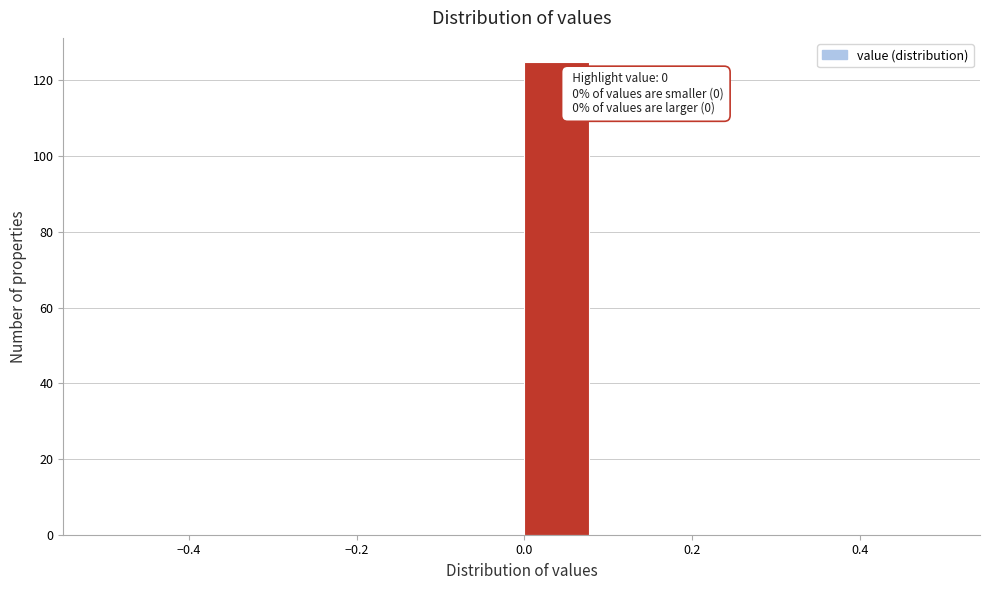

Over which range of the x-axis is the bar tallest?

0.00 to 0.08